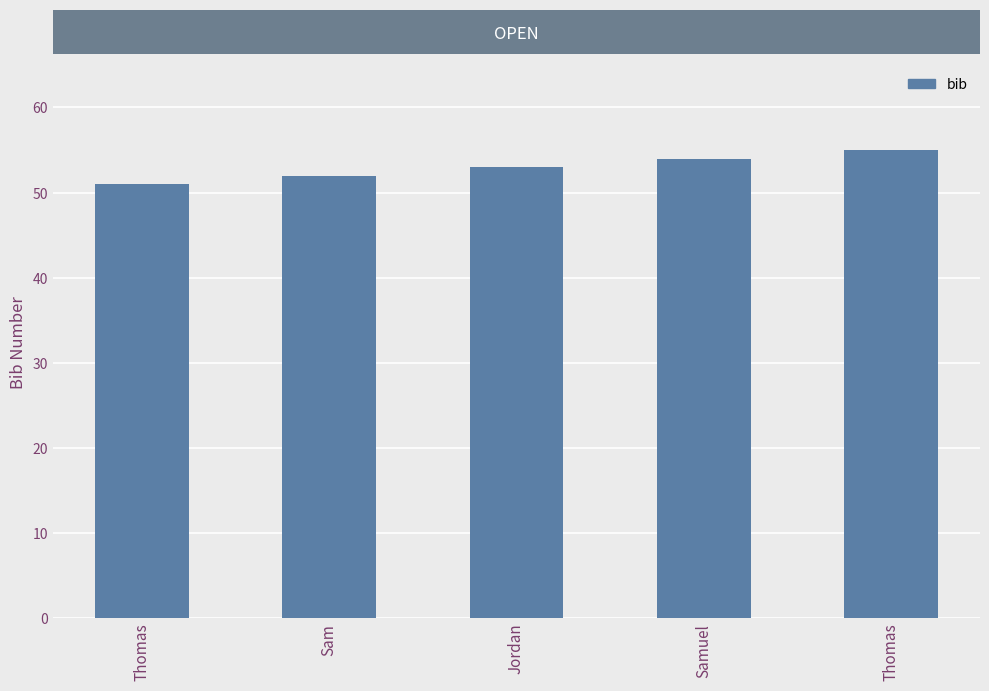

What is the minimum value shown in the chart?

51